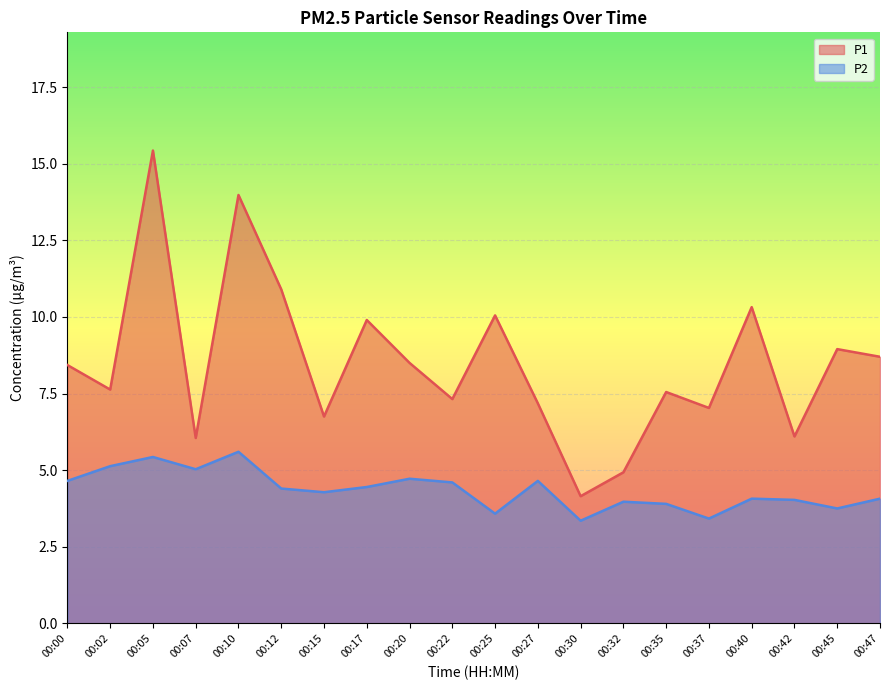

What is the difference between the P2 values at 00:10 and 00:05?

0.2